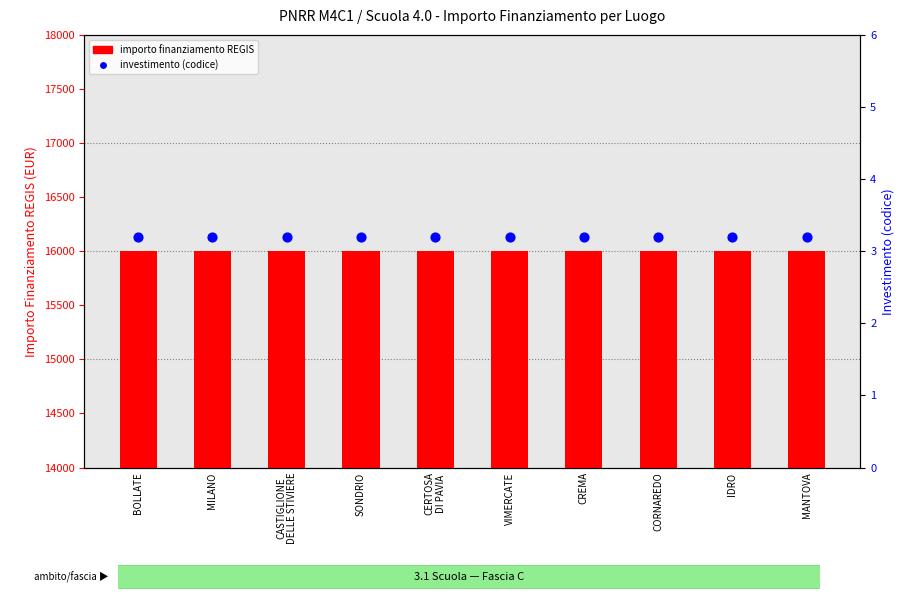

Which series has the largest Y range (max minus min)?

importo finanziamento REGIS